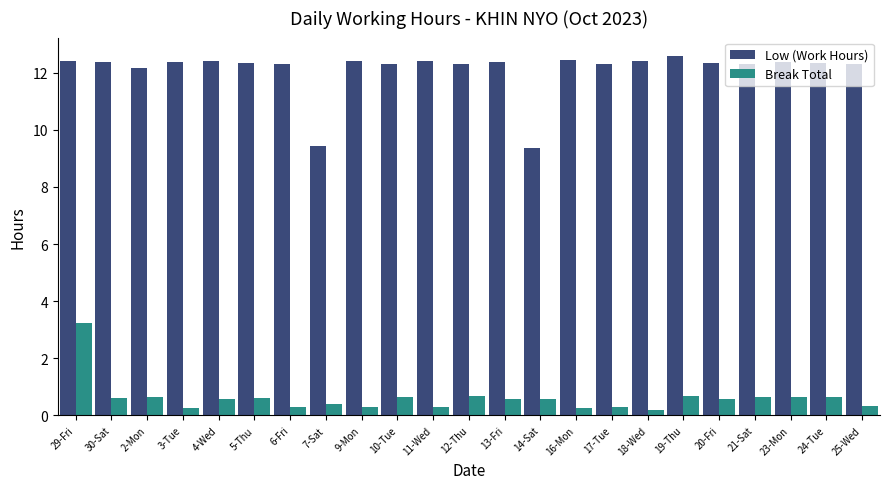

What is the greatest value displayed?

12.6